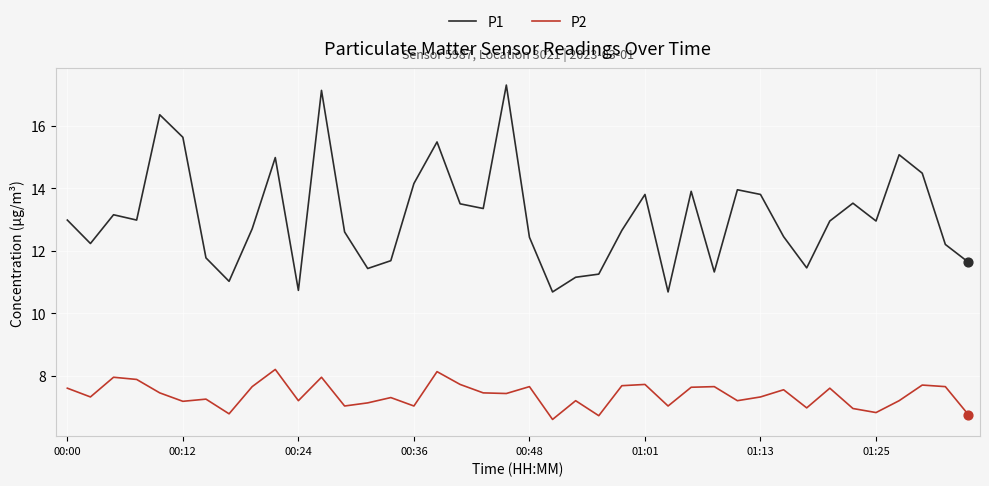

Which series has the widest spread of values?

P1